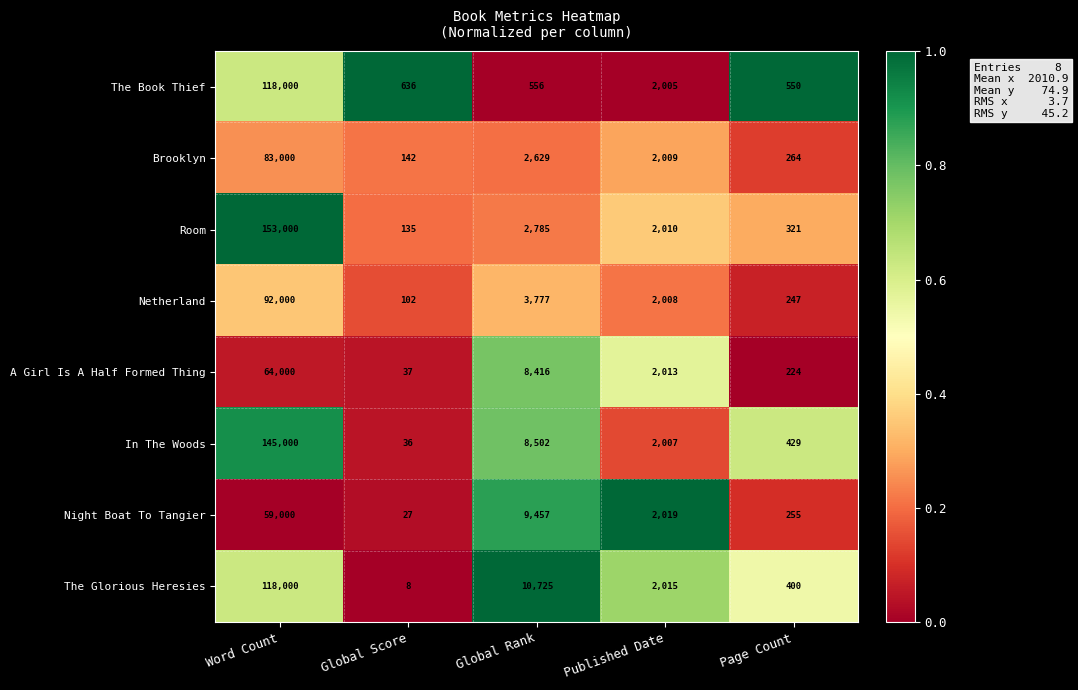

Which series has the largest total across all categories?

Room